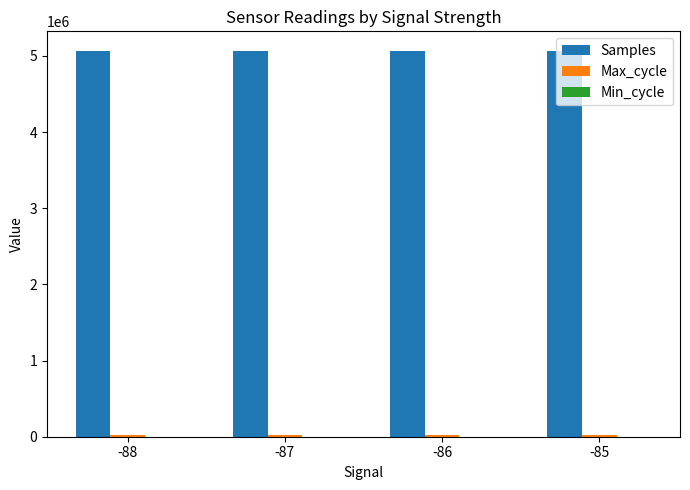

Which series has the largest total across all categories?

Samples